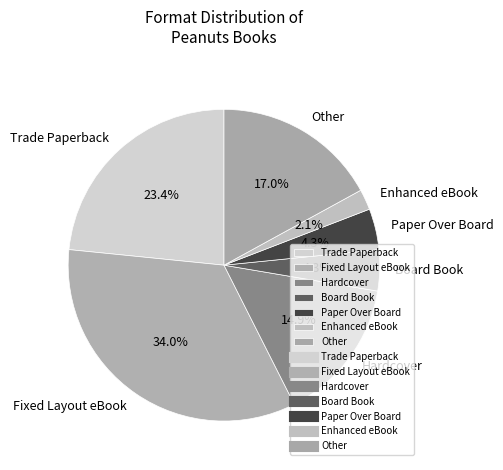

What percentage is the Hardcover slice, to the nearest percent?

15%